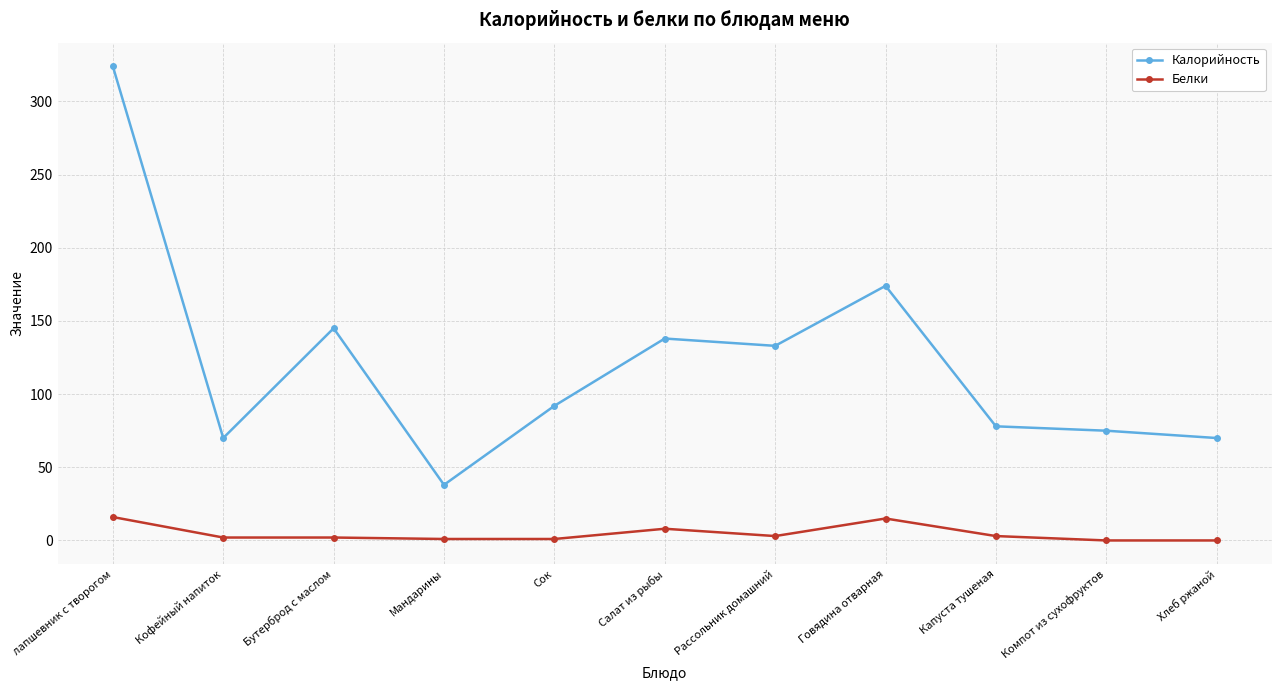

What is the highest value of the Калорийность series?

324